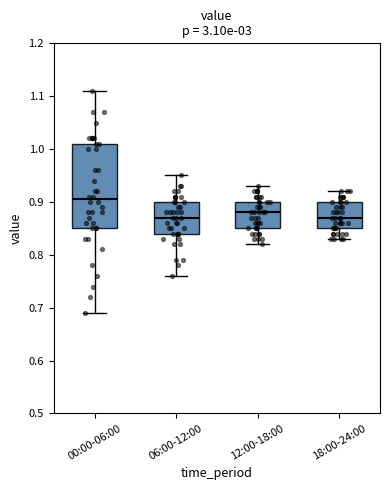

Reading left to right, transcribe this box plot: for each box, give where its median line is, the range the box spans, and where its two whiskers end, as read against the y-axis. The values are not printed on the chart, so give them approximately, as read against the axis.

00:00-06:00: median 0.91, box 0.85 to 1.01, whiskers 0.69 to 1.11
06:00-12:00: median 0.87, box 0.84 to 0.90, whiskers 0.76 to 0.95
12:00-18:00: median 0.88, box 0.85 to 0.90, whiskers 0.82 to 0.93
18:00-24:00: median 0.87, box 0.85 to 0.90, whiskers 0.83 to 0.92